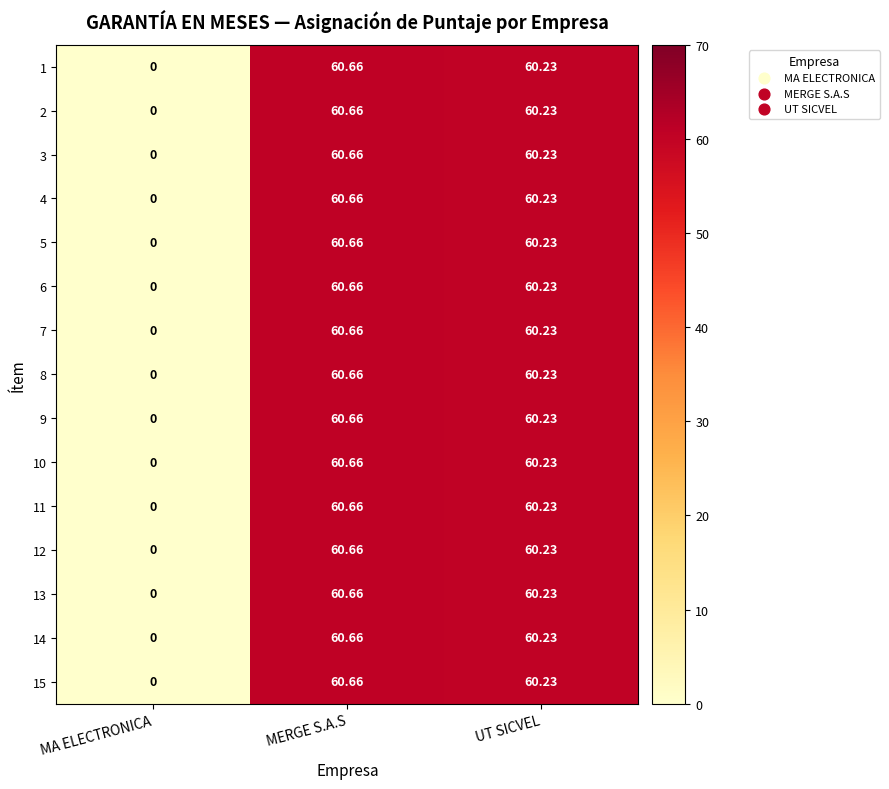

At which label is 1 closest to 30?

MA ELECTRONICA